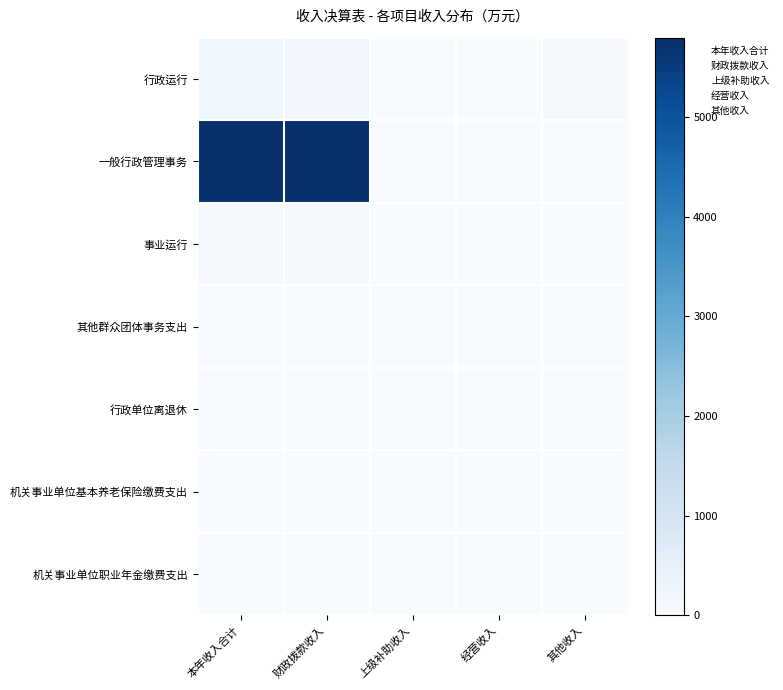

Count the number of categories in the chart.

5